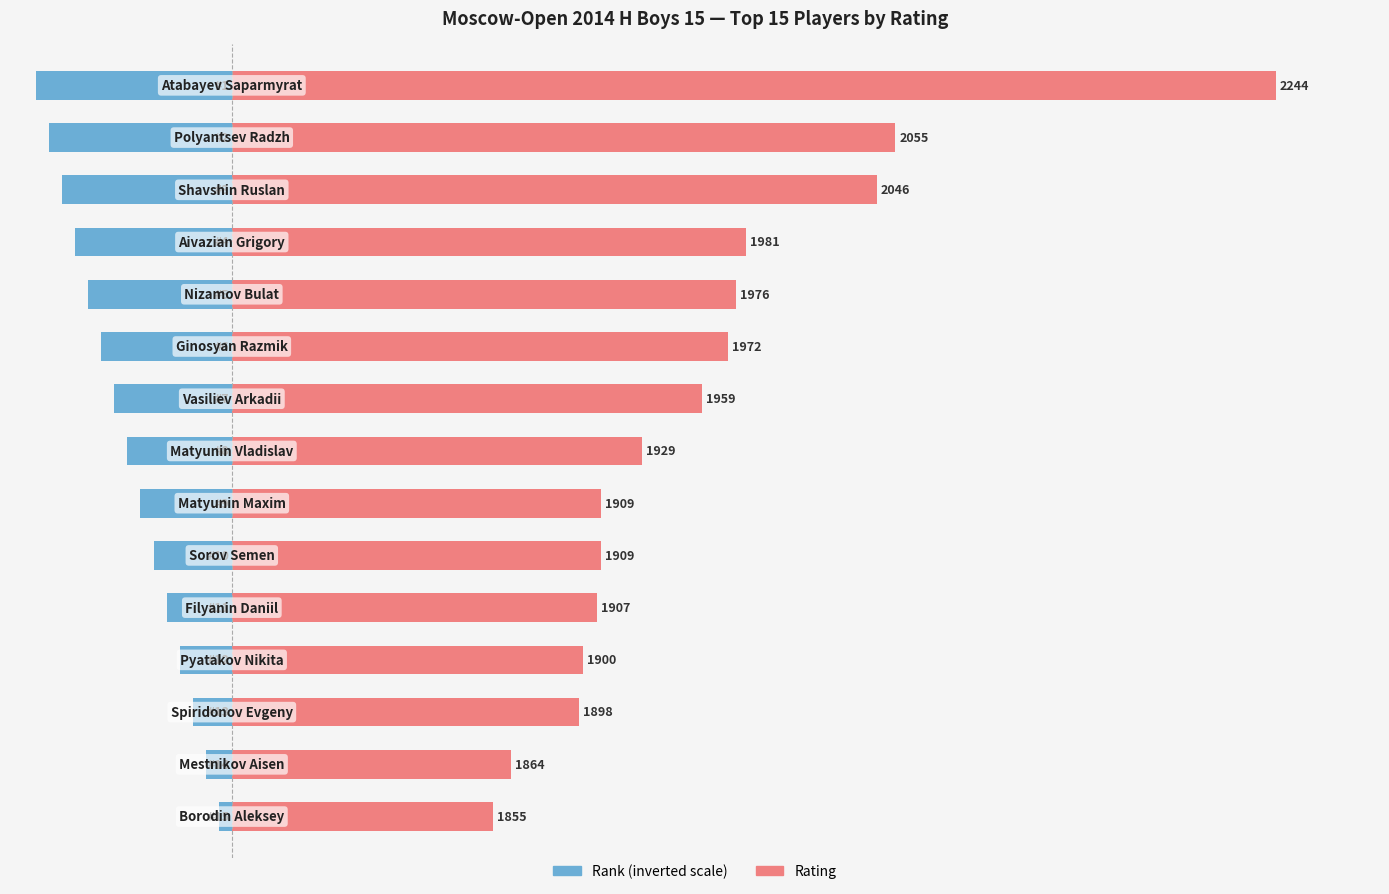

Which series has the largest range (max minus min)?

Rating